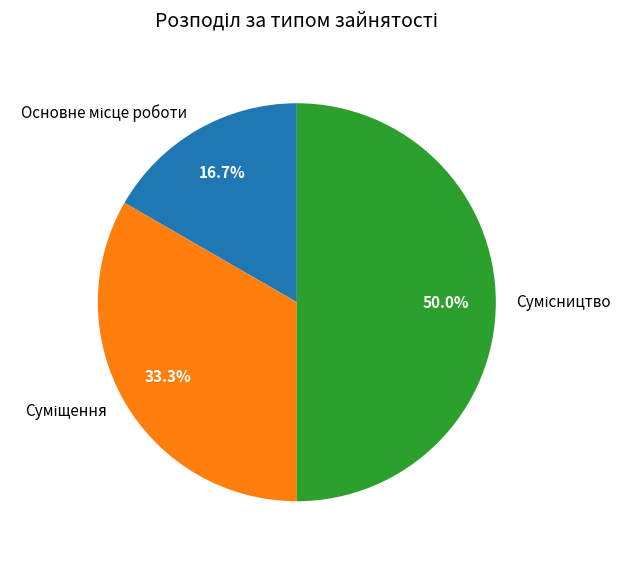

Does Основне місце роботи represent more than half of the total?

No